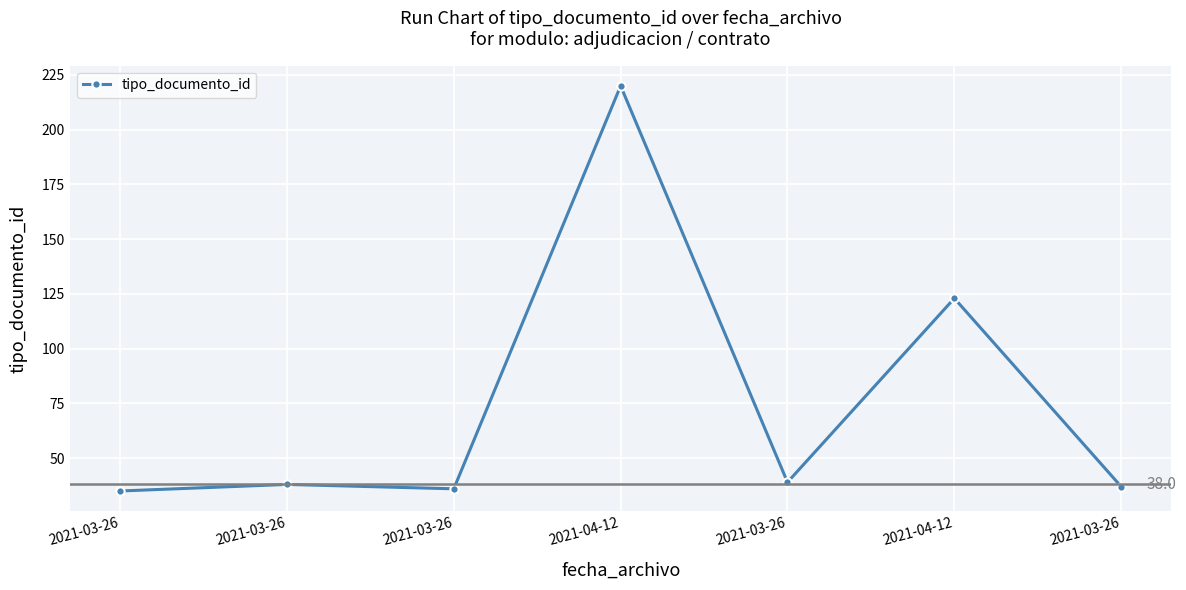

Does the chart have visible grid lines?

Yes